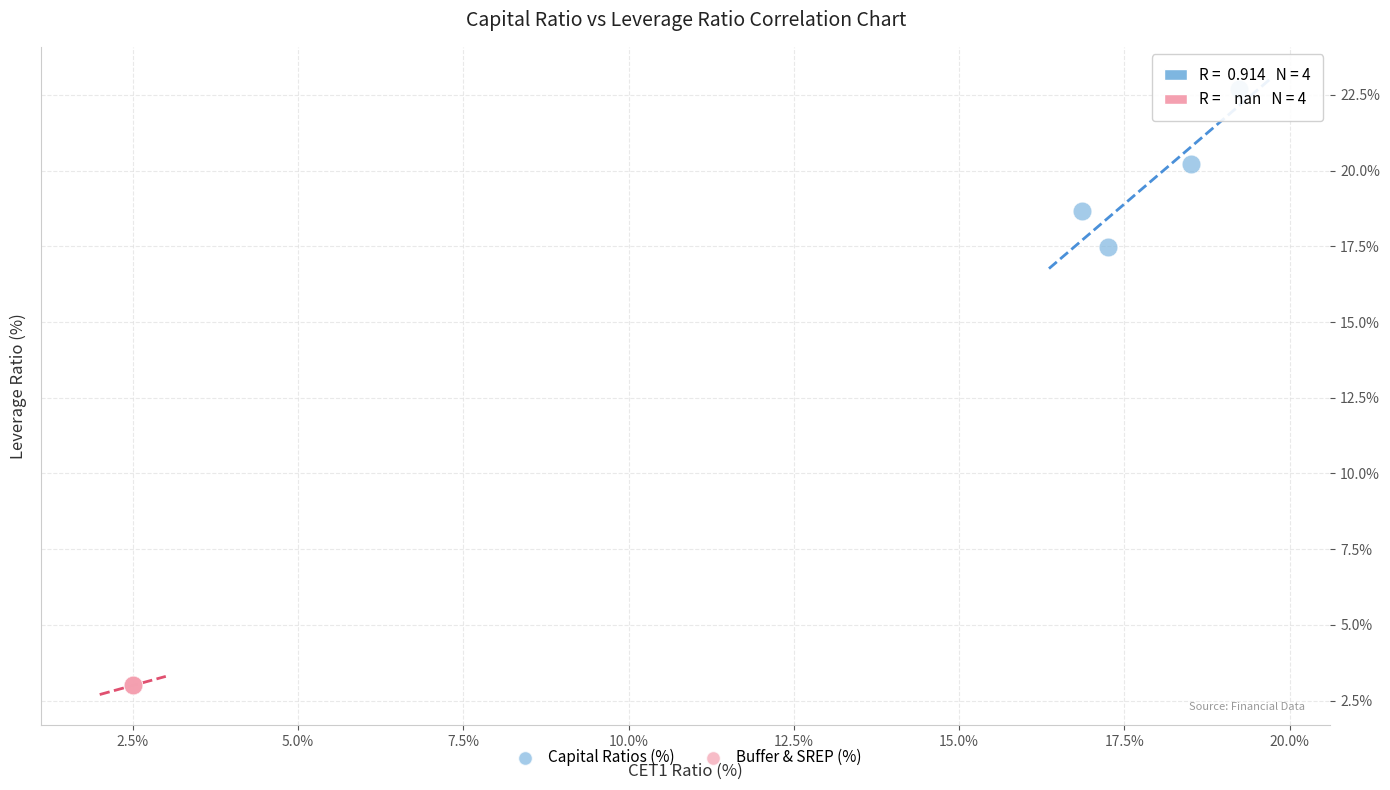

What are all the series names shown in the legend?

Capital Ratios (%), Buffer & SREP (%)